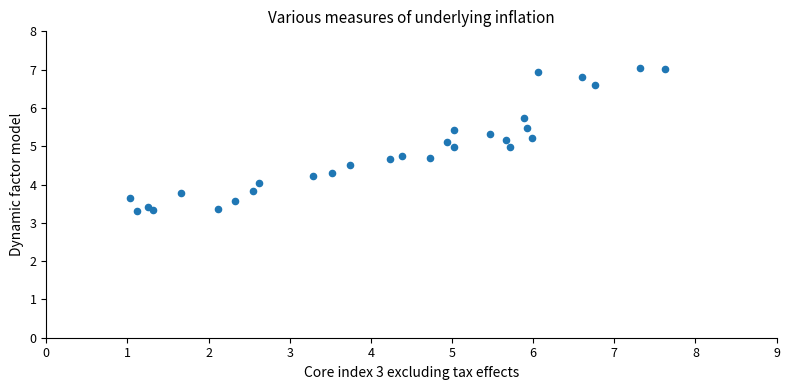

What is the range of X values (max minus min)?

6.6